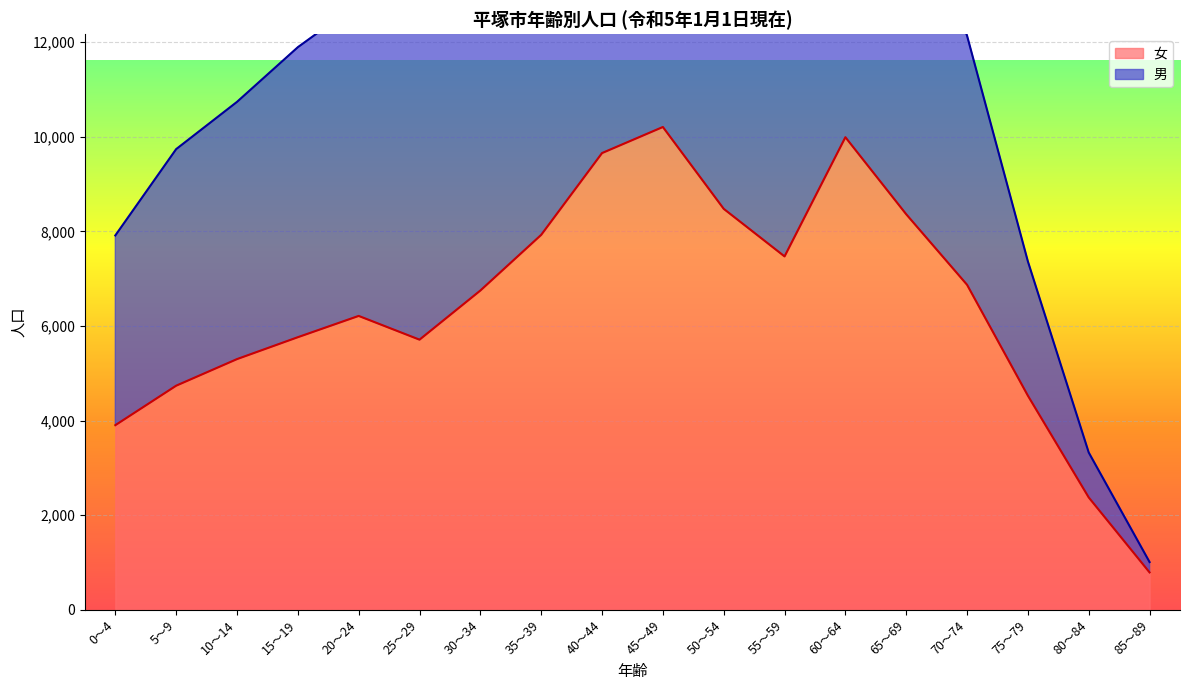

What is the minimum value shown in the chart?

792